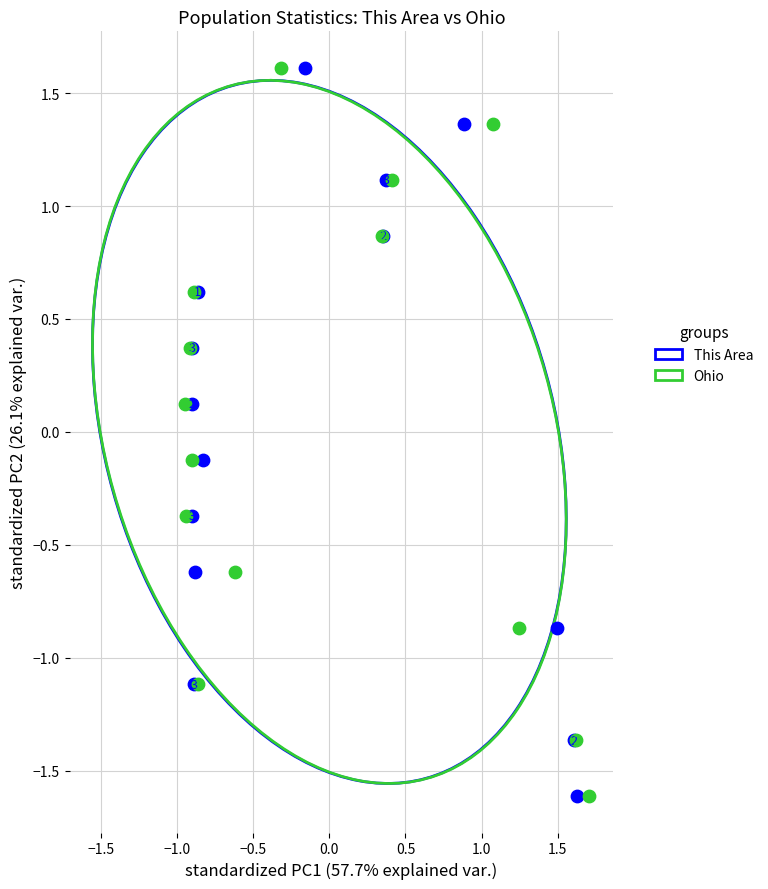

What are all the series names shown in the legend?

This Area, Ohio